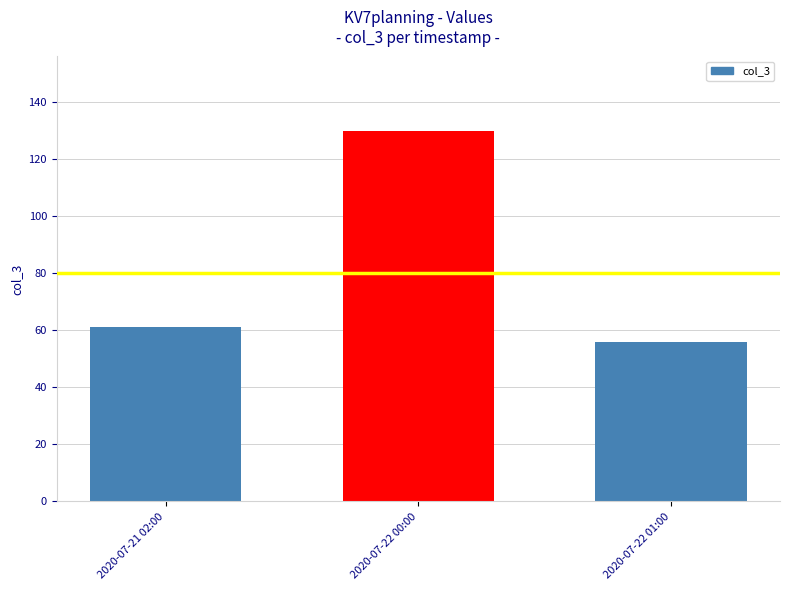

List the labels in order of value, smallest first.

2020-07-22 01:00, 2020-07-21 02:00, 2020-07-22 00:00